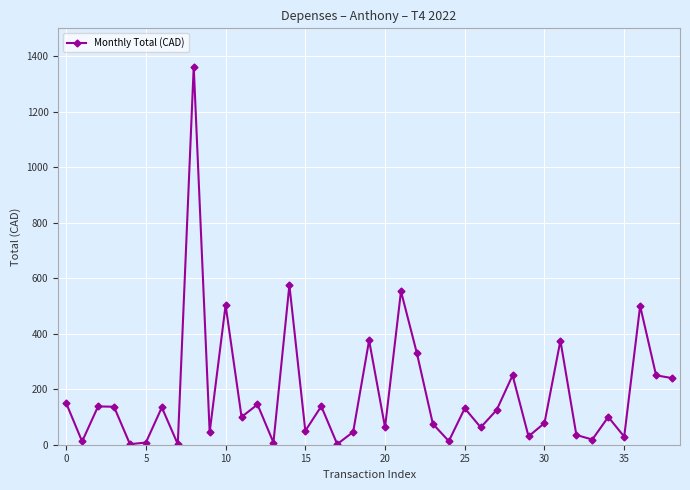

What is the difference between the maximum and minimum values?

1360.5